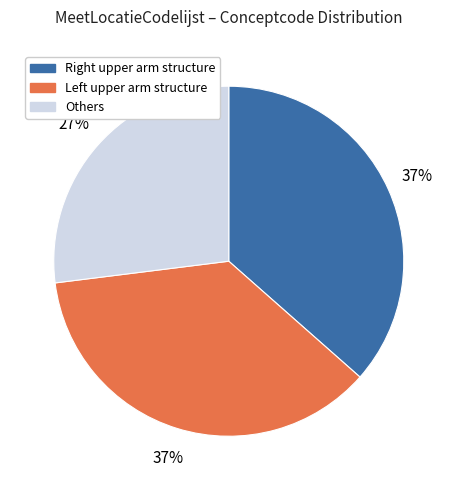

To the nearest percent, what is the difference between the largest and smallest slice percentages?

10%